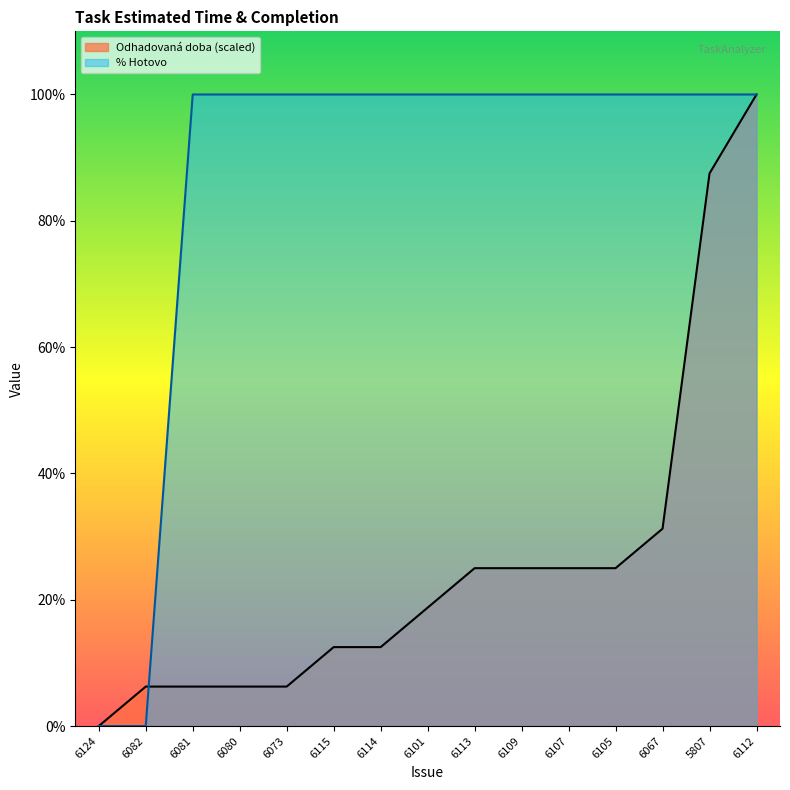

Between 6101 and 6109, which series saw the biggest shift?

Odhadovaná doba (scaled)